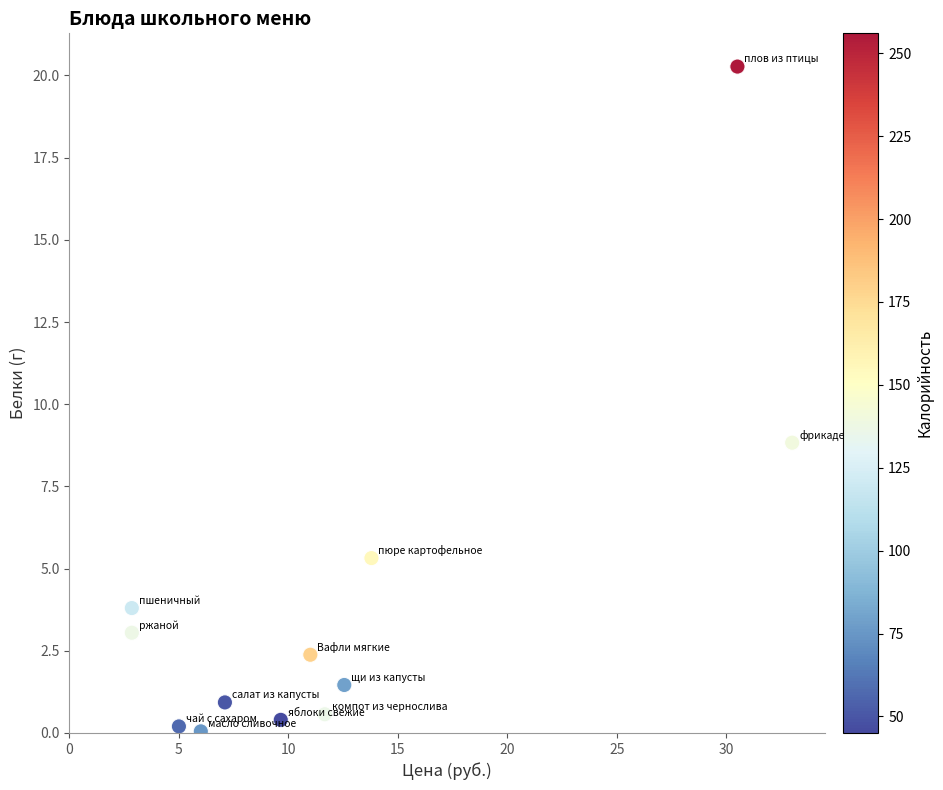

What is the average X value?

12.2